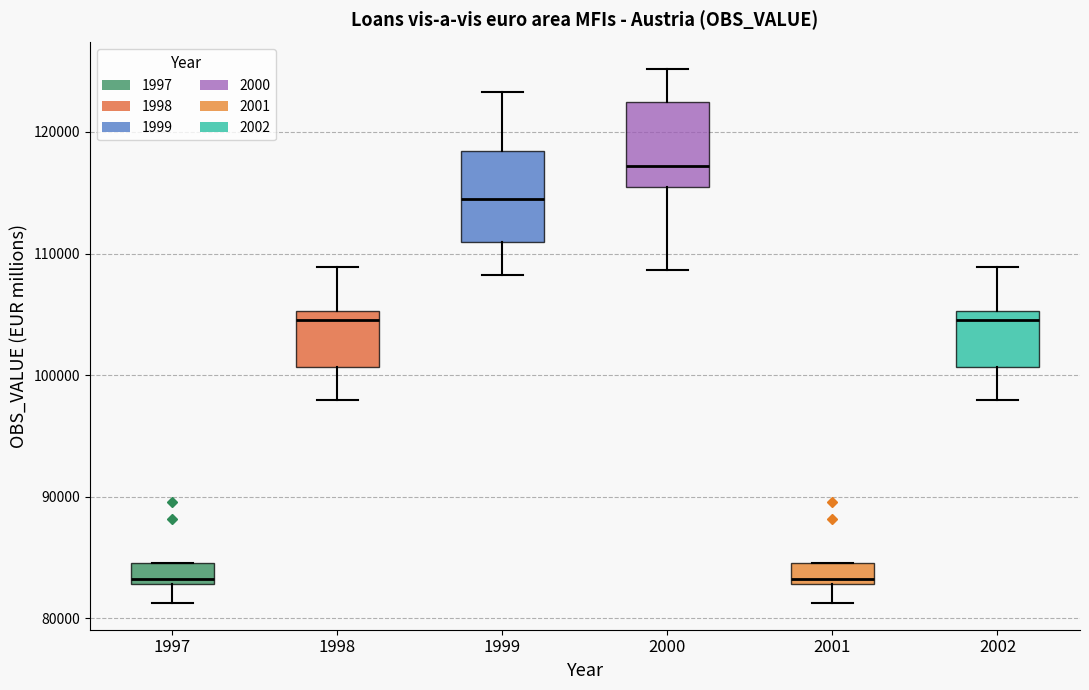

Where does the lower whisker of the box at x = 1998 end on the y-axis? The values are not printed on the chart, so give them approximately, as read against the axis.

98000